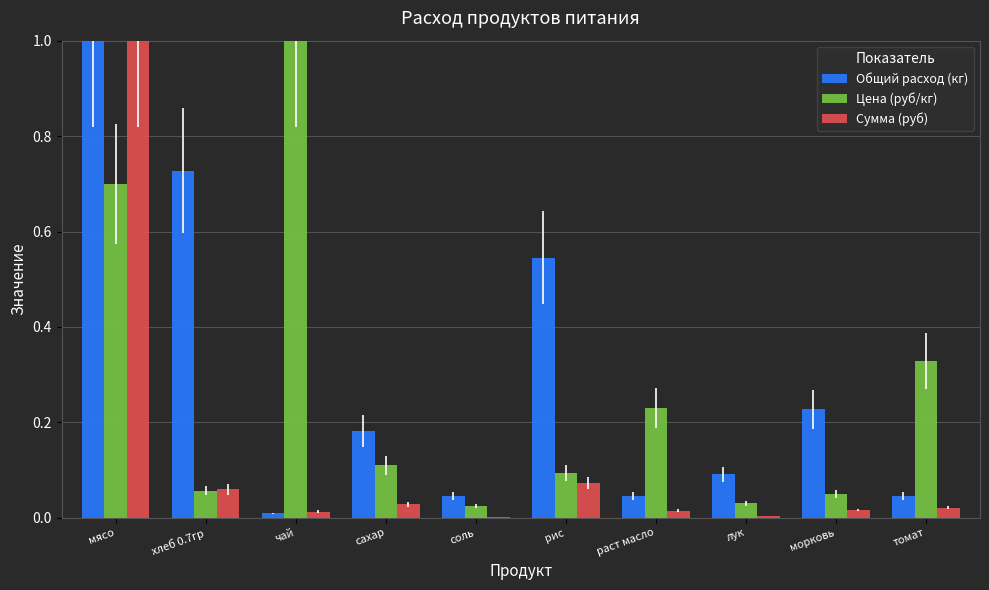

What is the greatest value displayed?

1.0